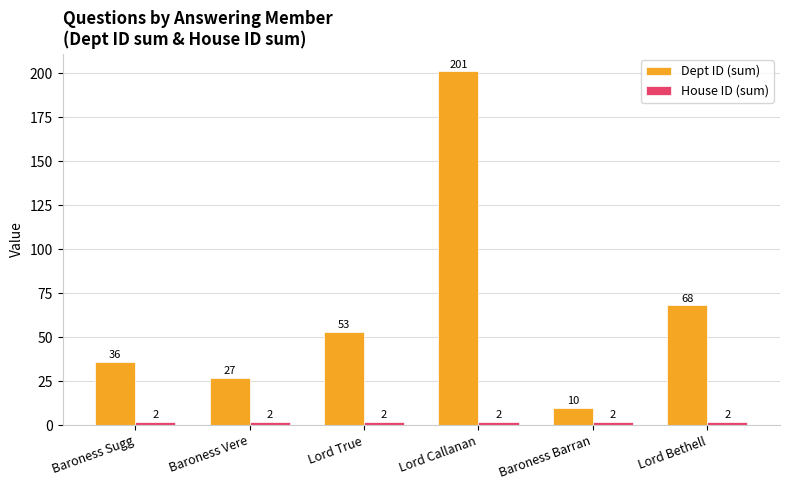

How many values in the Dept ID (sum) series are below 53?

3